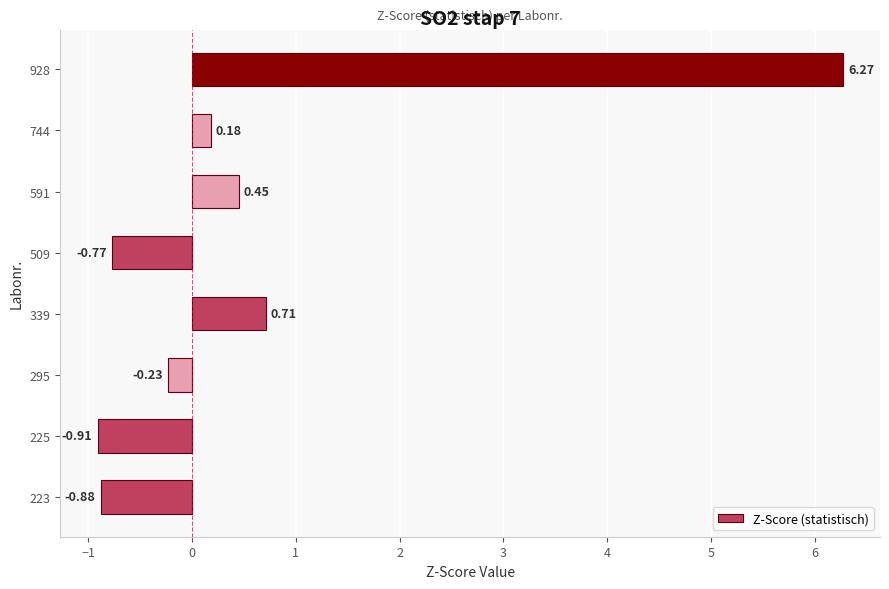

List the labels in order of value, largest first.

928, 339, 591, 744, 295, 509, 223, 225